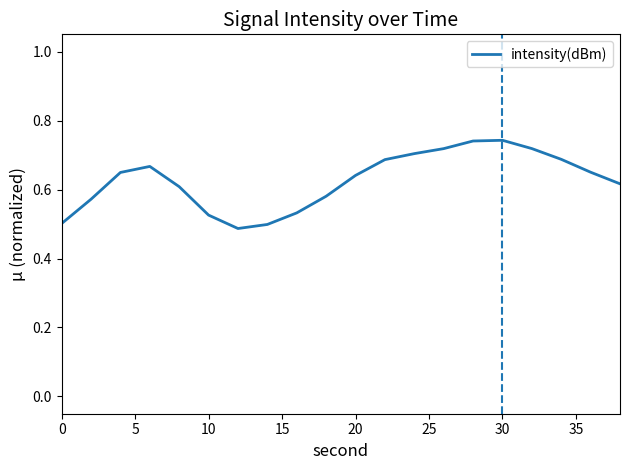

Does the chart display data point markers on the line(s)?

No